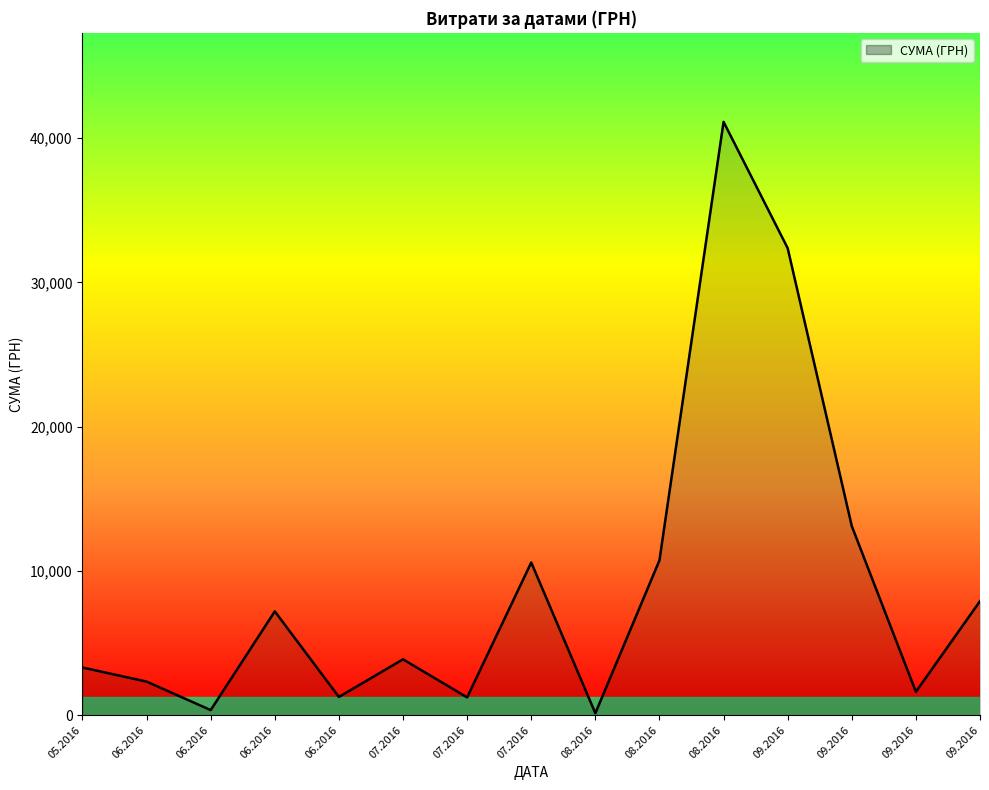

Which category has the highest value across all series?

30.08.2016